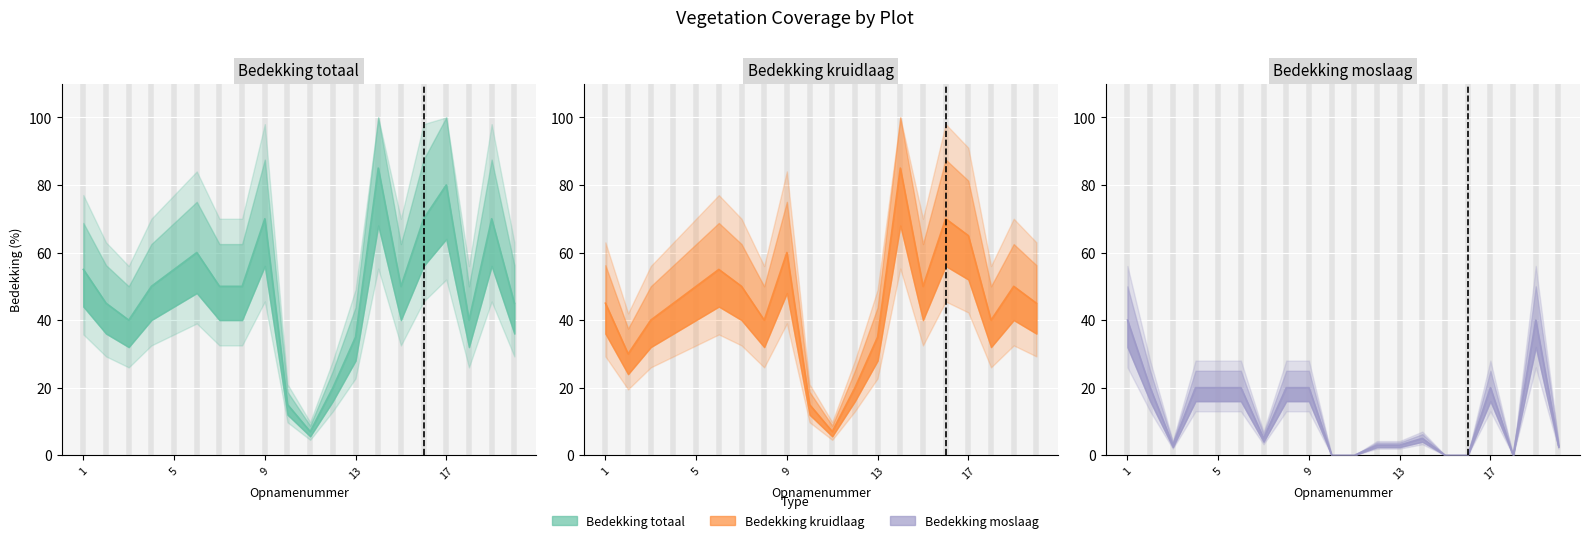

The value of Bedekking moslaag (%) at 19 is 24. True or false?

False